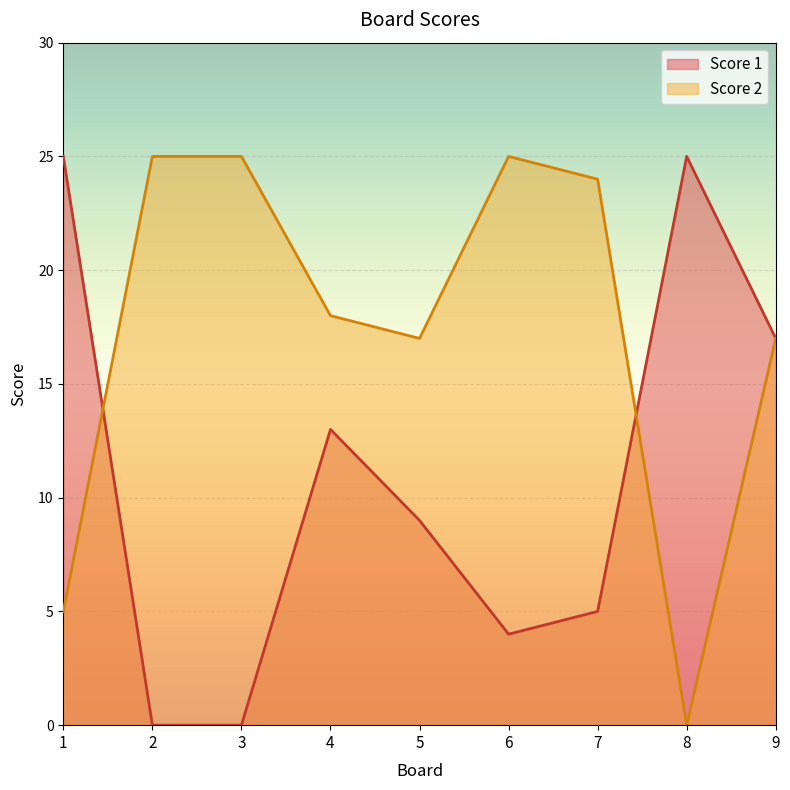

What is the difference between the maximum and minimum values in the Score 1 series?

25